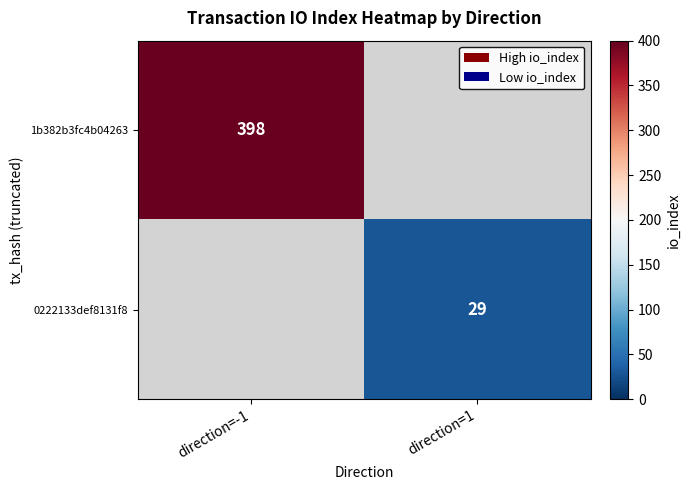

True or false: 1b382b3fc4b04263 has a value of 633 at direction=-1.

False